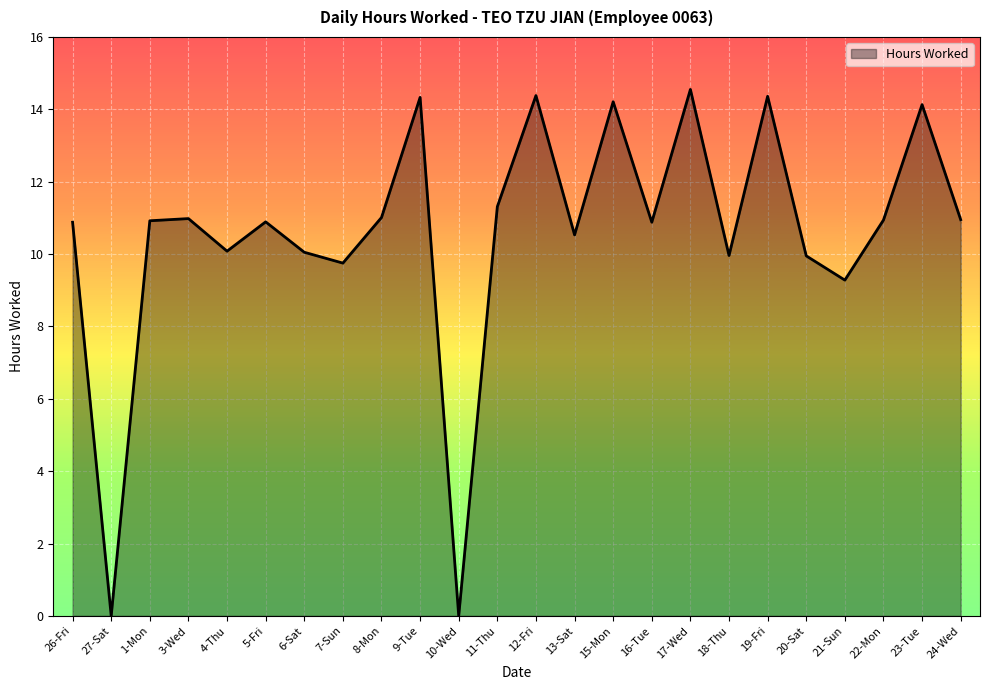

The value at 3-Wed is 11.0. True or false?

True